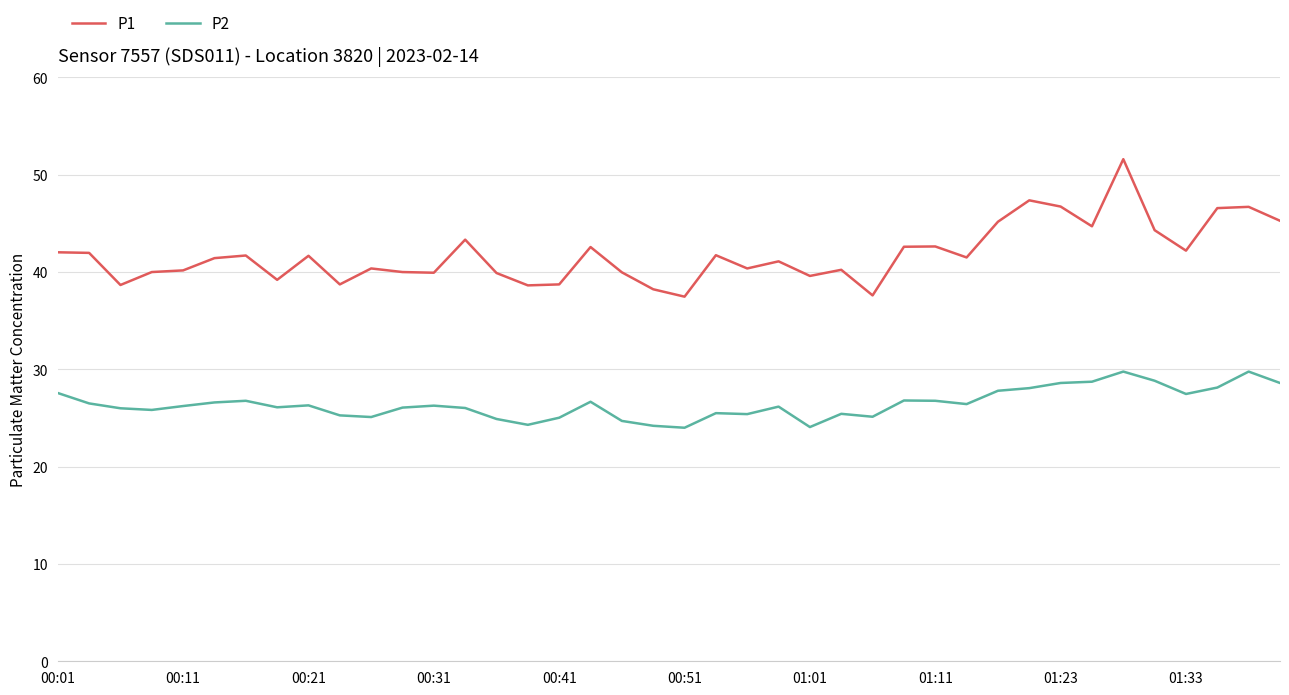

What is the maximum value shown in the chart?

51.6